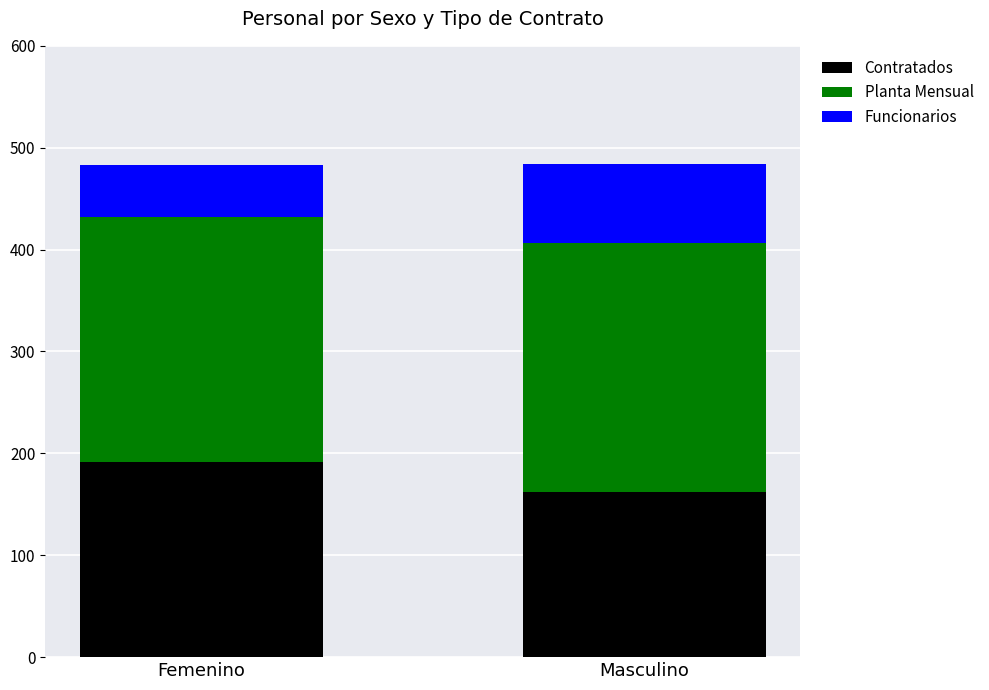

Reading left to right, transcribe the values for Contratados.

192	162